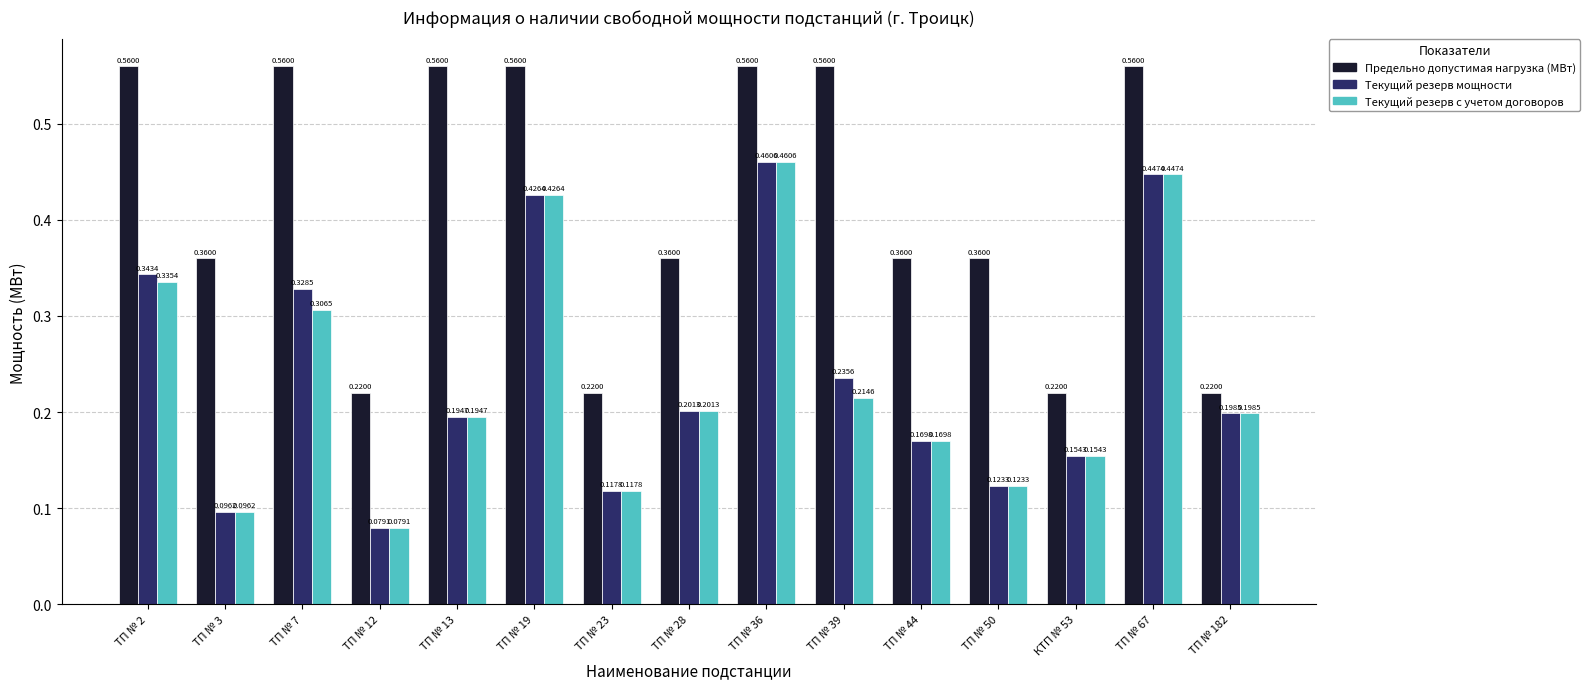

At which category is the sum across all series the highest?

ТП № 36